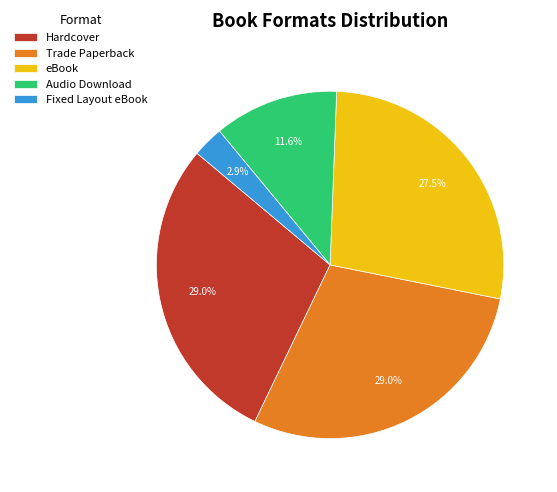

How many segments does this pie chart have?

5